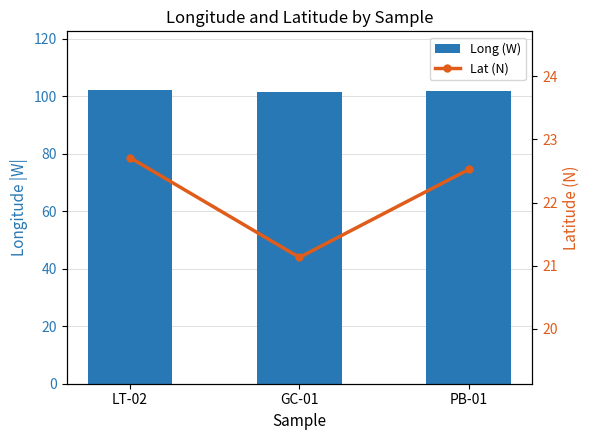

At which label is Long (W) closest to 101?

GC-01